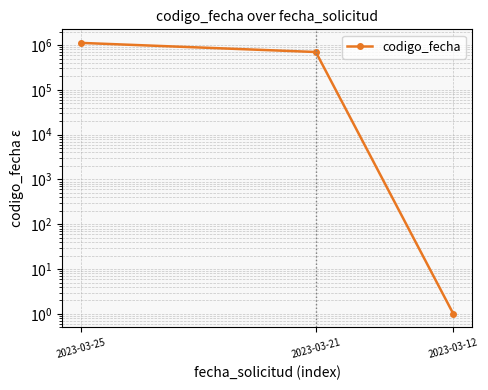

What is the change in value from 2023-03-21 to 2023-03-12?

-698592